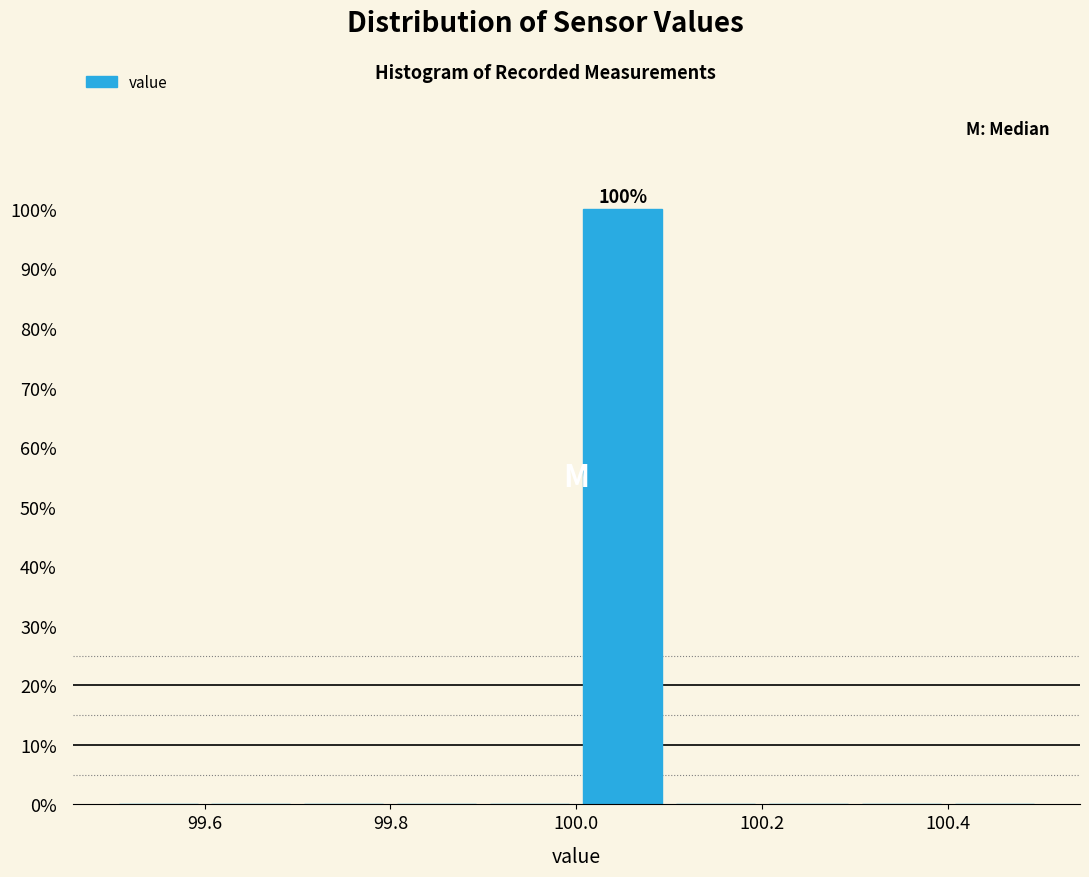

Which range on the x-axis has the tallest bar?

100.0 to 100.1